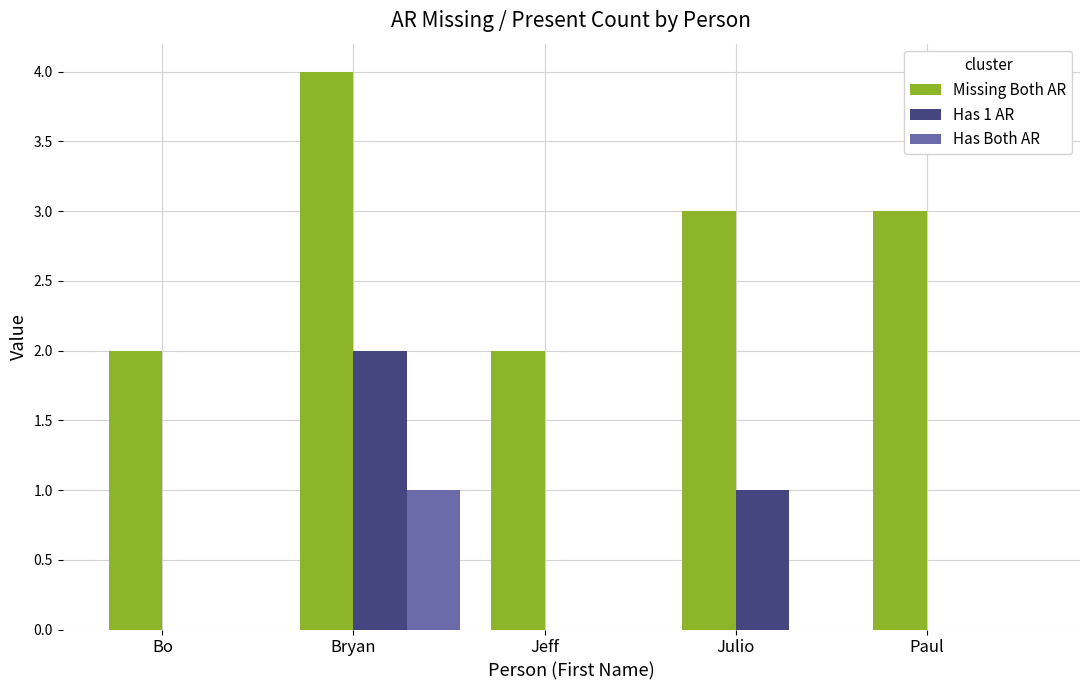

Which category has the highest value across all series?

Bryan